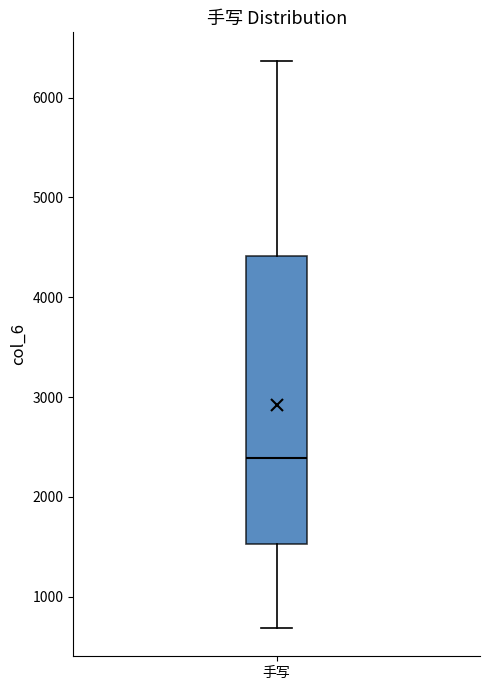

Transcribe this box plot: give where the median line is, the range the box spans, and where the two whiskers end, as read against the y-axis. The values are not printed on the chart, so give them approximately, as read against the axis.

median 2400, box 1500 to 4400, whiskers 700 to 6400